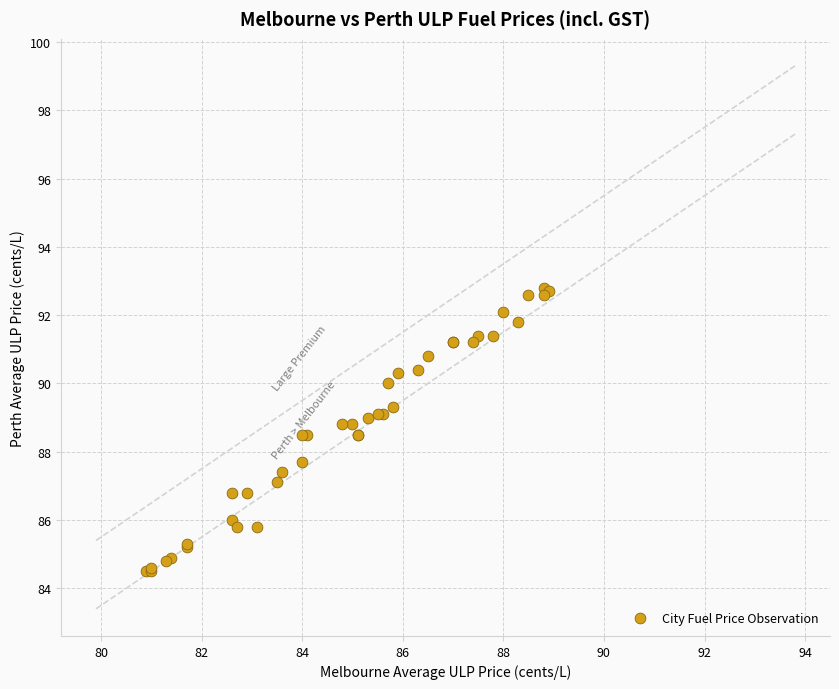

What Y value in the scatter plot is closest to 88?

87.7